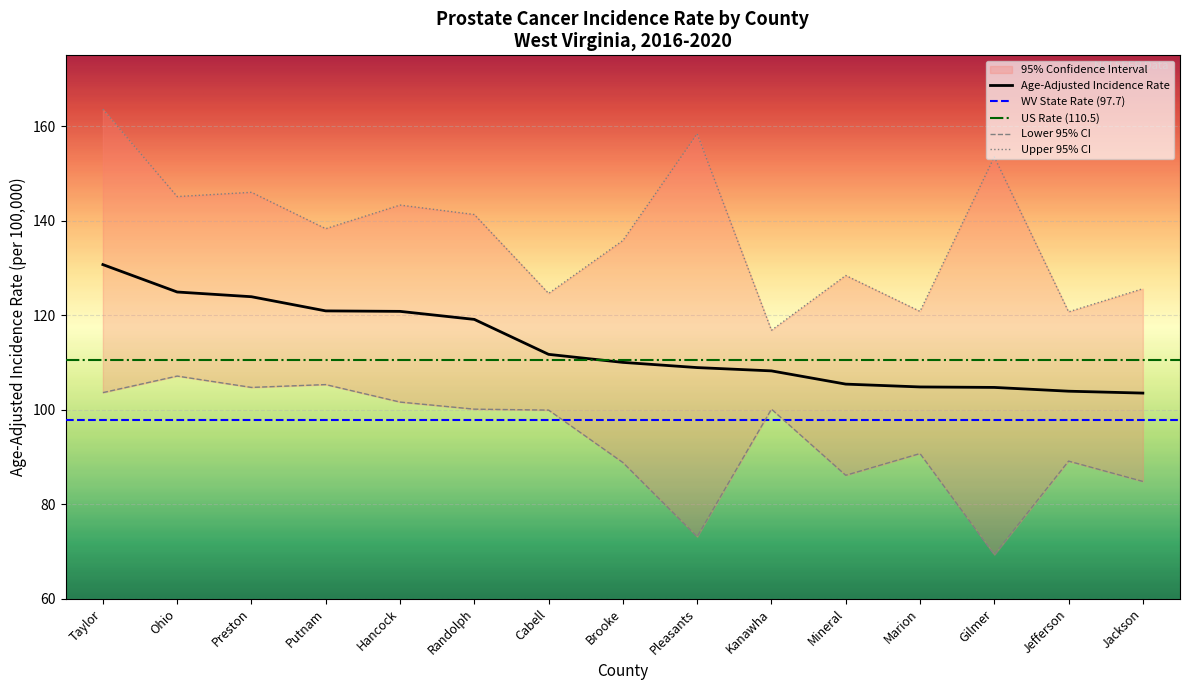

What is the sum of the Upper 95% CI values at Ohio and Jefferson?

265.8